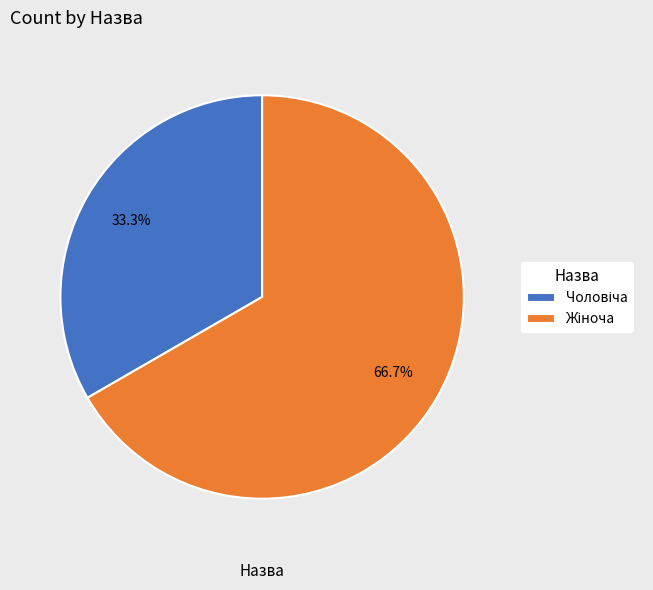

To the nearest percent, what is the average slice percentage?

50%